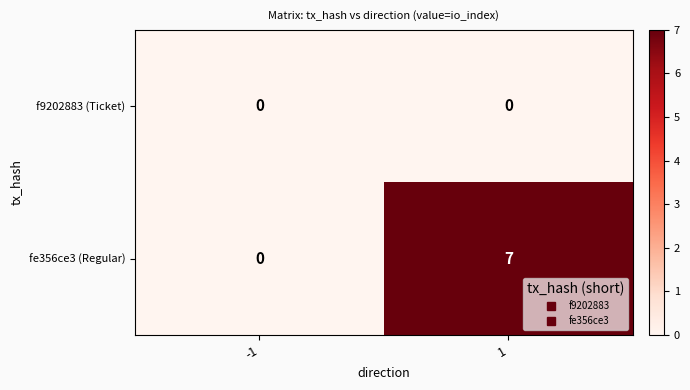

How many series are shown in this chart?

2